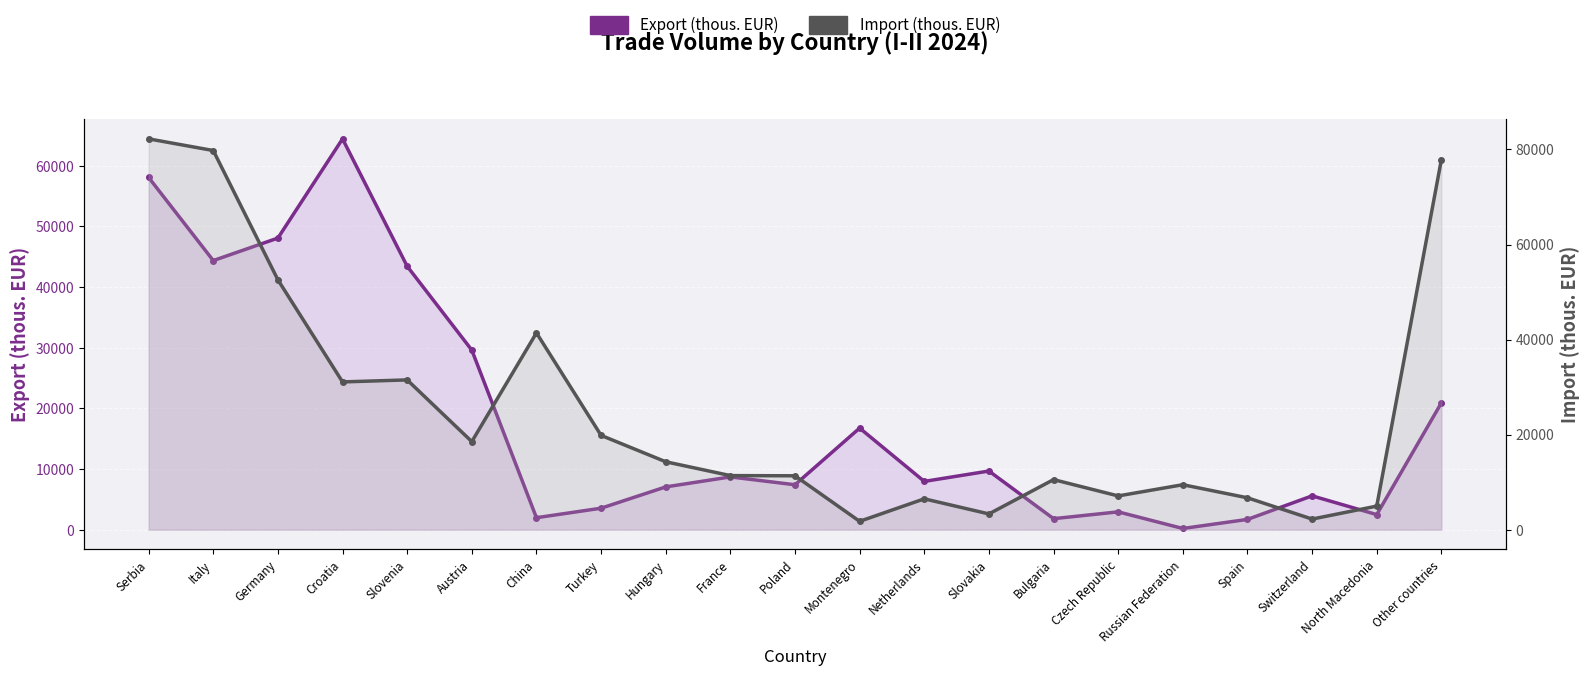

What is the average value of the Export (thous. EUR) series?

18411